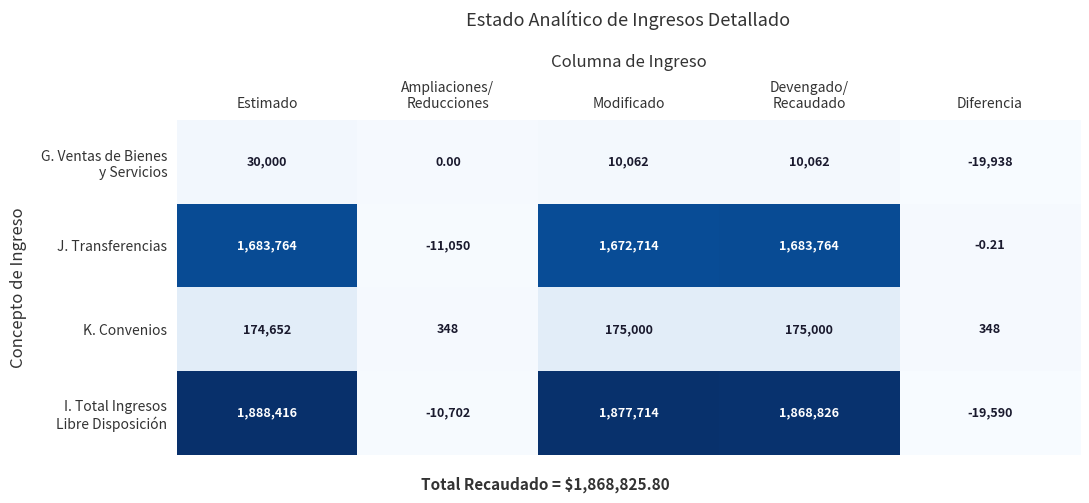

At which category is the sum across all series the highest?

Estimado